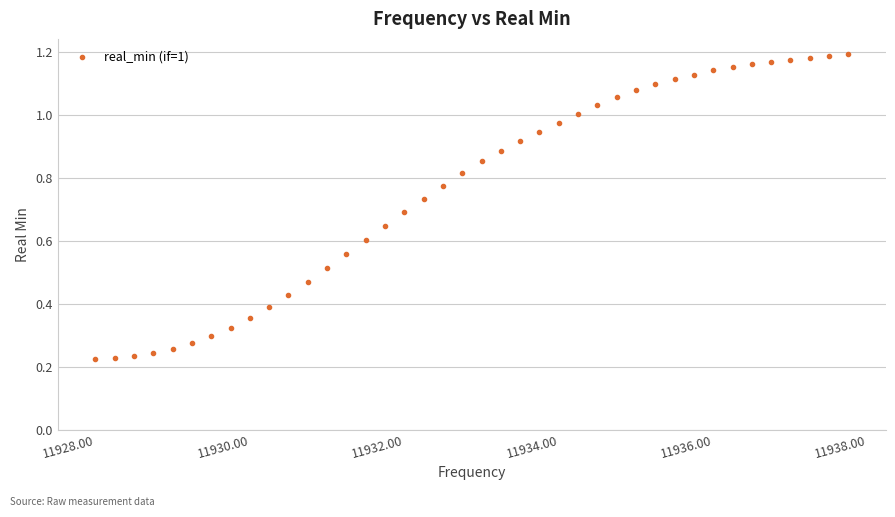

What is the range of X values (max minus min)?

9.8